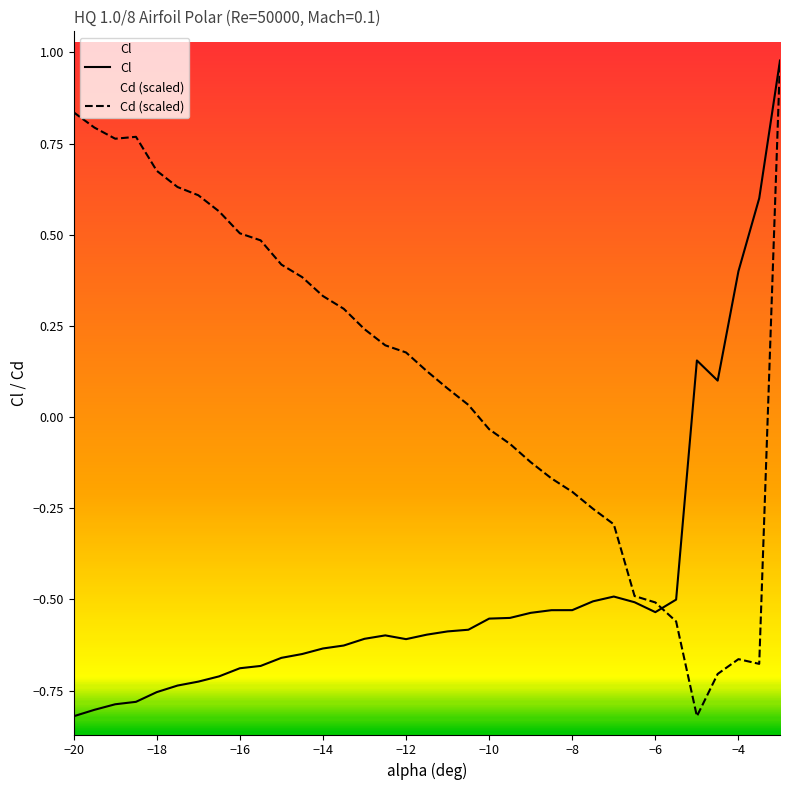

Rank the series by their maximum value, from highest to lowest.

Cl, Cd